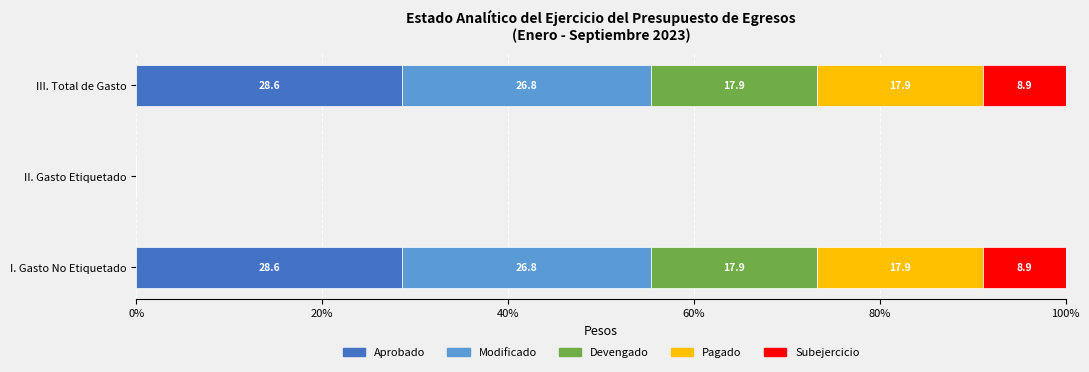

The value of Aprobado at I. Gasto No Etiquetado is 44.1. True or false?

False